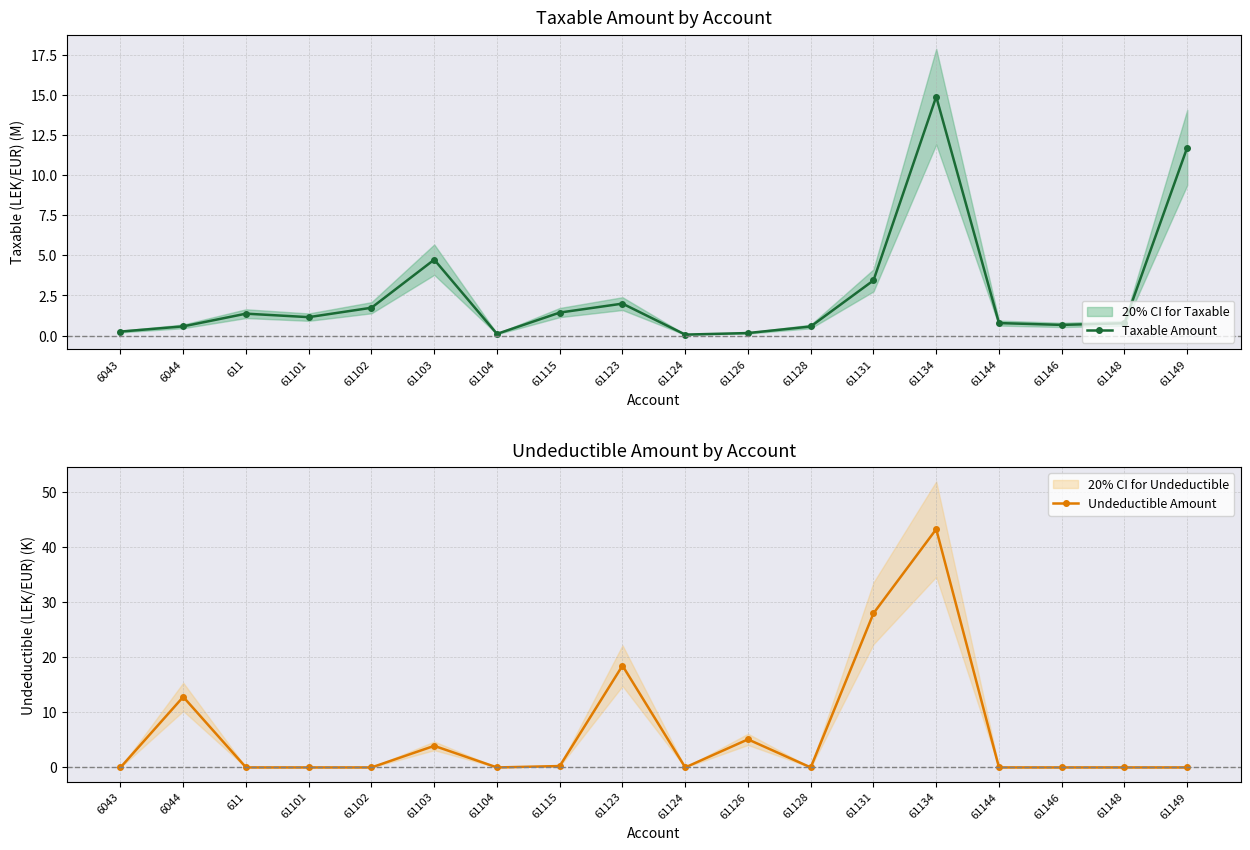

At which category is the sum across all series the highest?

61134